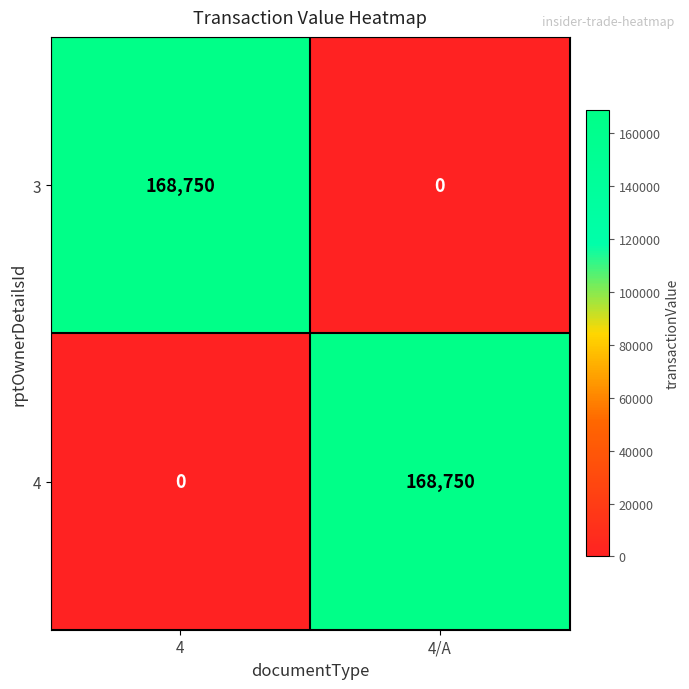

Rank the series at 4 from lowest to highest value.

4, 3